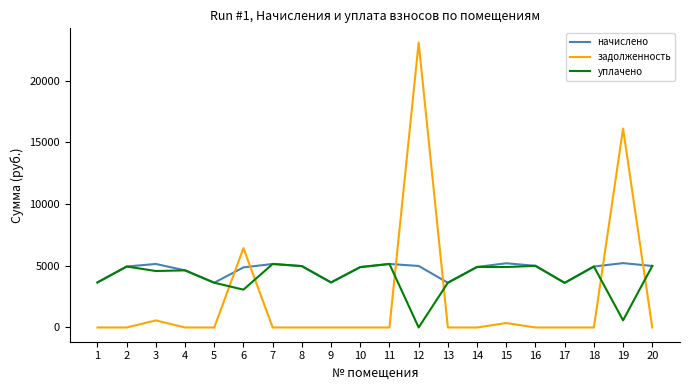

How many positive values does the уплачено series have?

19